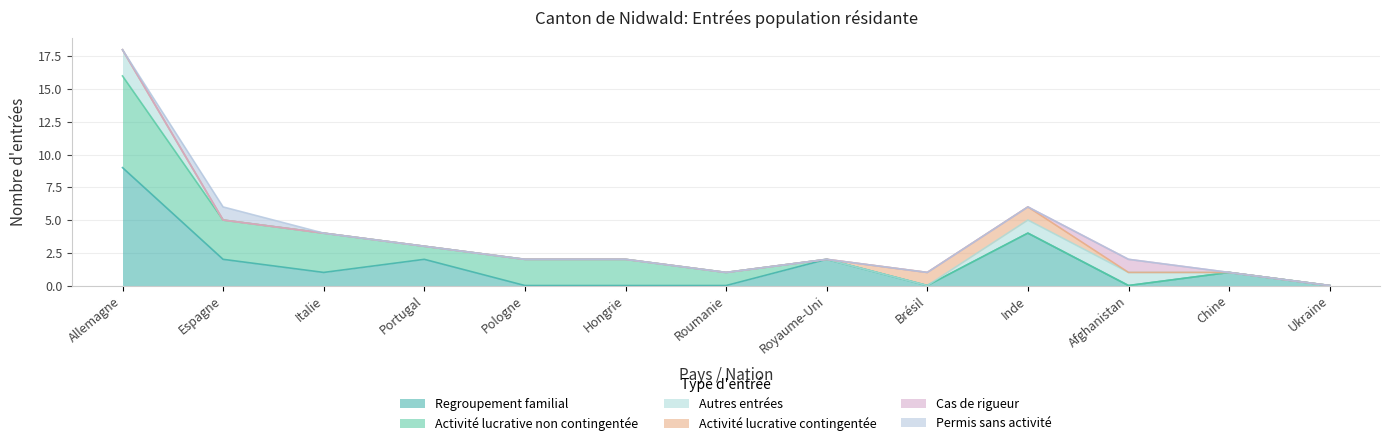

Rank the categories by Autres entrées value from lowest to highest.

Espagne, Italie, Portugal, Pologne, Hongrie, Roumanie, Royaume-Uni, Brésil, Chine, Ukraine, Inde, Afghanistan, Allemagne